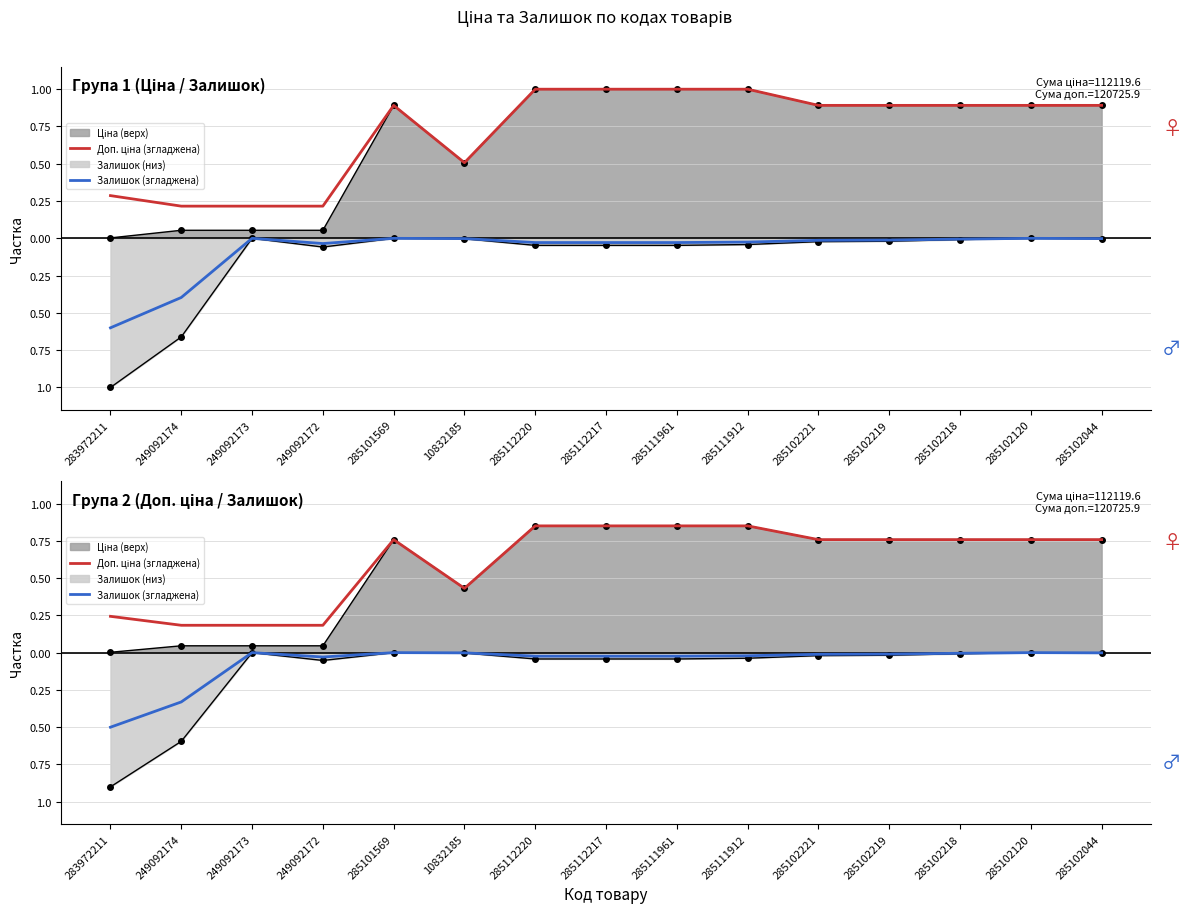

At which label does Залишок (згладжена) reach its peak?

249092173